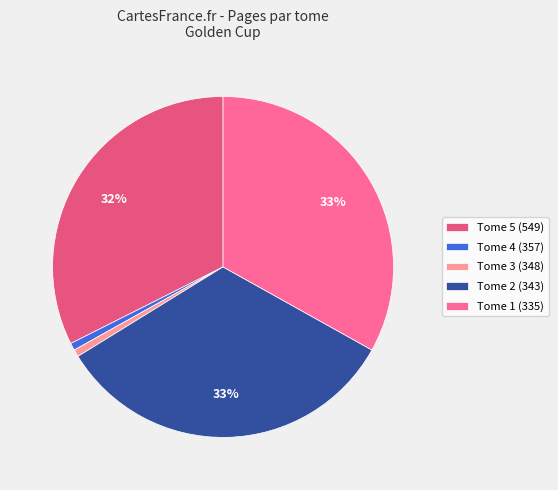

How many segments does this pie chart have?

5